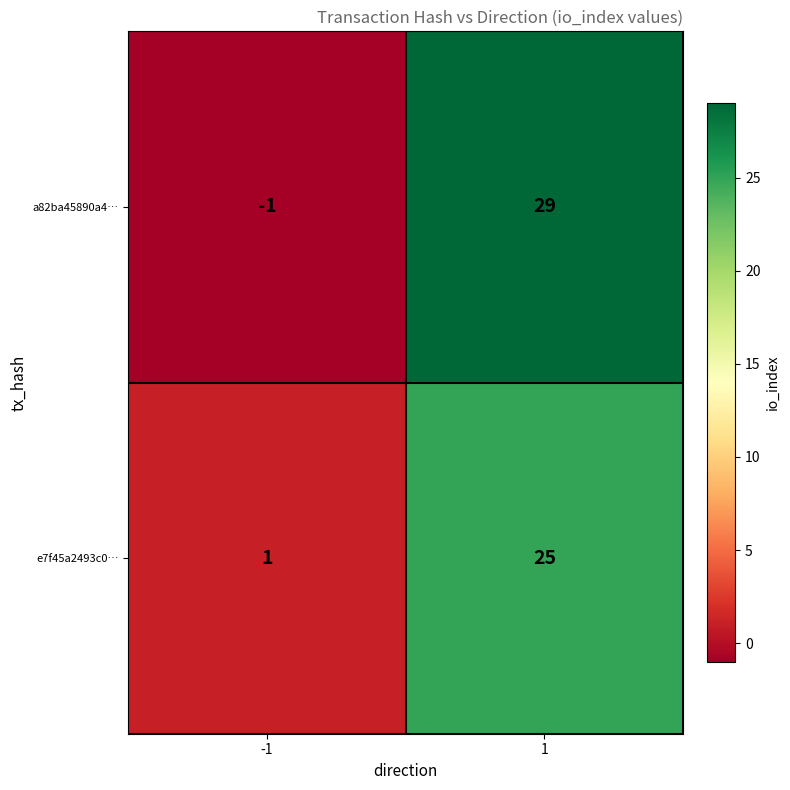

At which category is the sum across all series the highest?

1